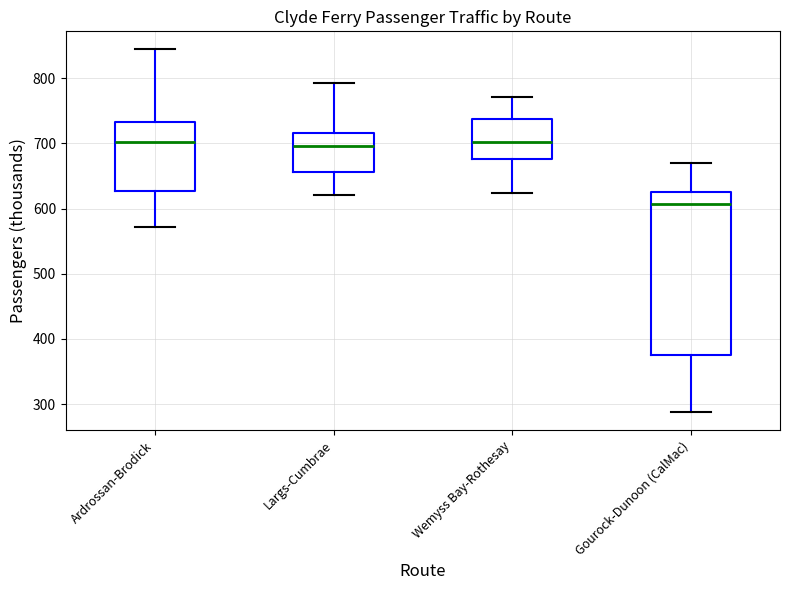

Comparing the boxes themselves (not the whiskers), which one is the tallest?

Gourock-Dunoon (CalMac)